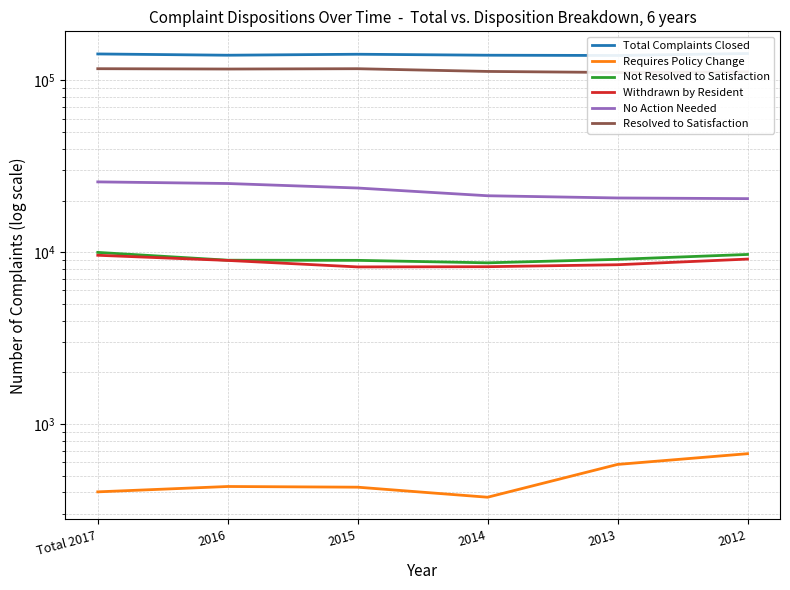

Rank the series by their maximum value, from lowest to highest.

Requires Policy Change, Withdrawn by Resident, Not Resolved to Satisfaction, No Action Needed, Resolved to Satisfaction, Total Complaints Closed